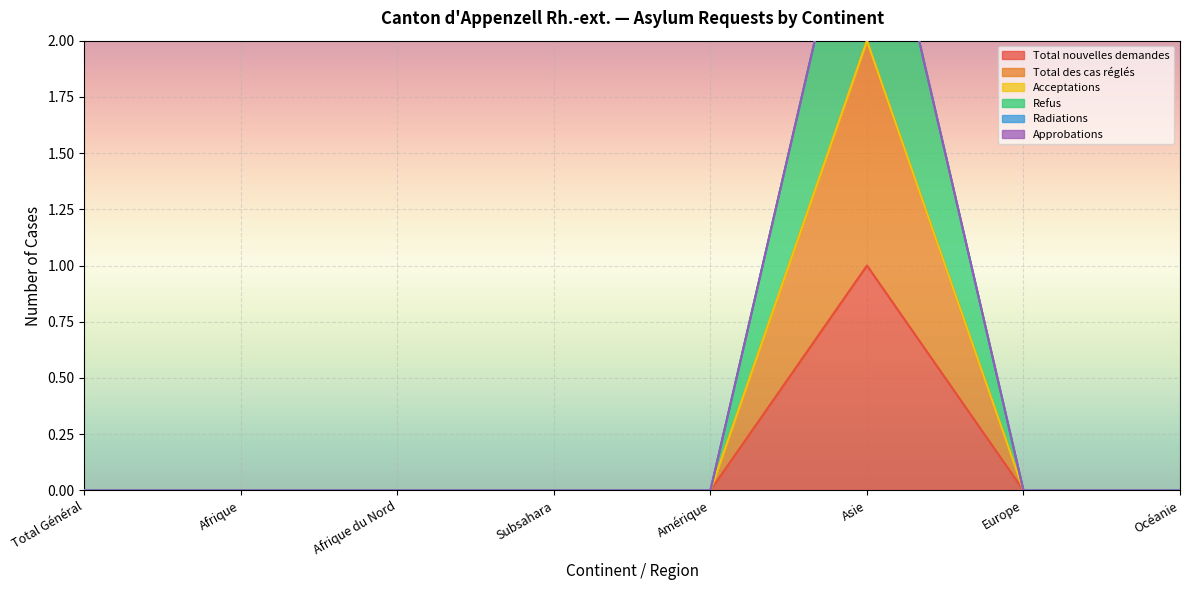

Is it true that Total nouvelles demandes equals 0 at Afrique du Nord?

True